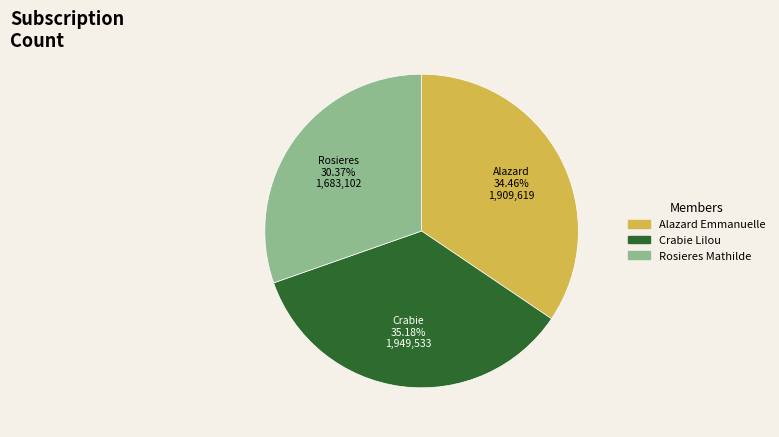

Do Rosieres Mathilde and Alazard Emmanuelle together represent more than half of the pie?

Yes